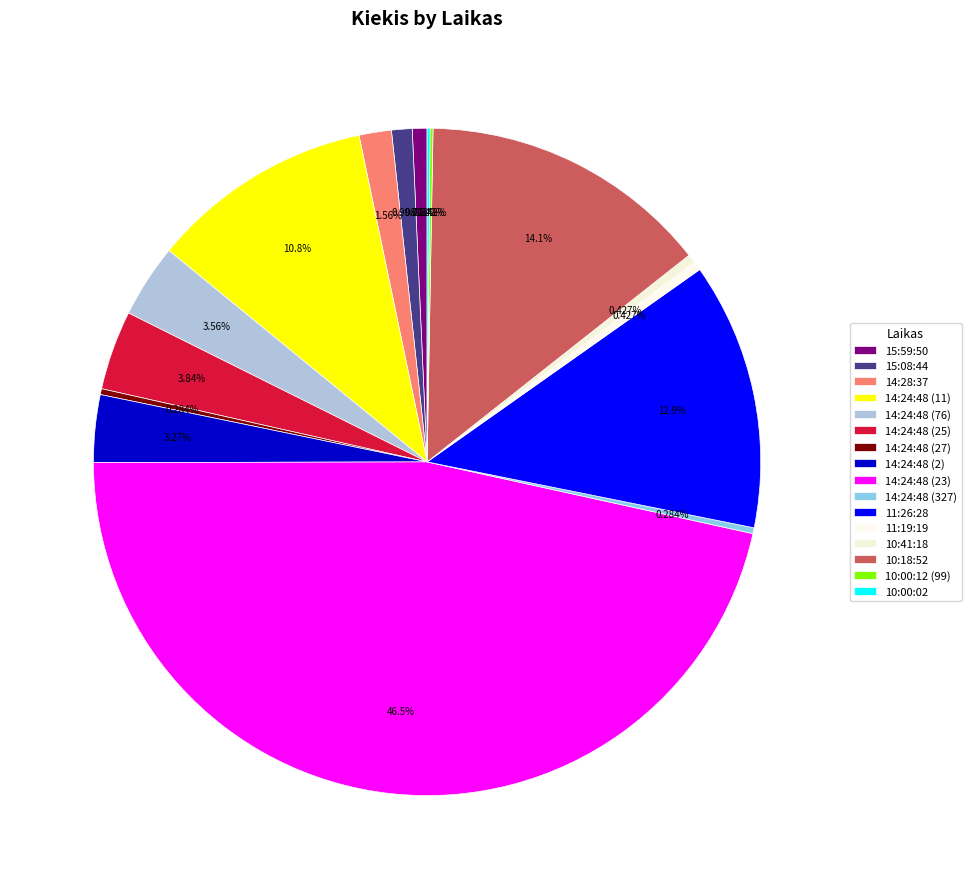

True or false: 14:24:48 (27) accounts for 1% of the total.

False